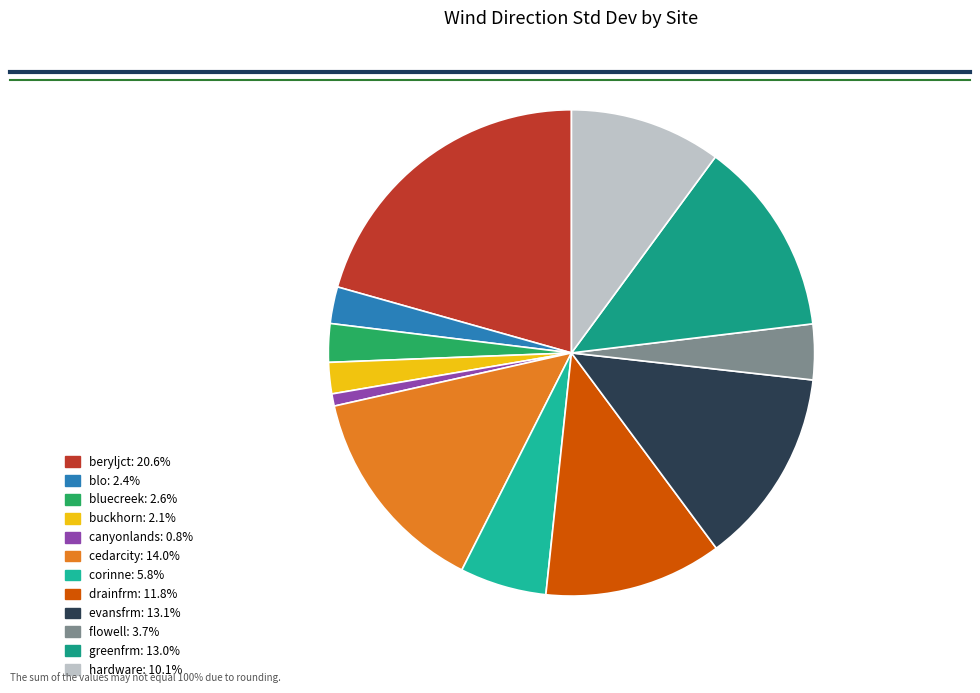

Is bluecreek the majority of the pie?

No